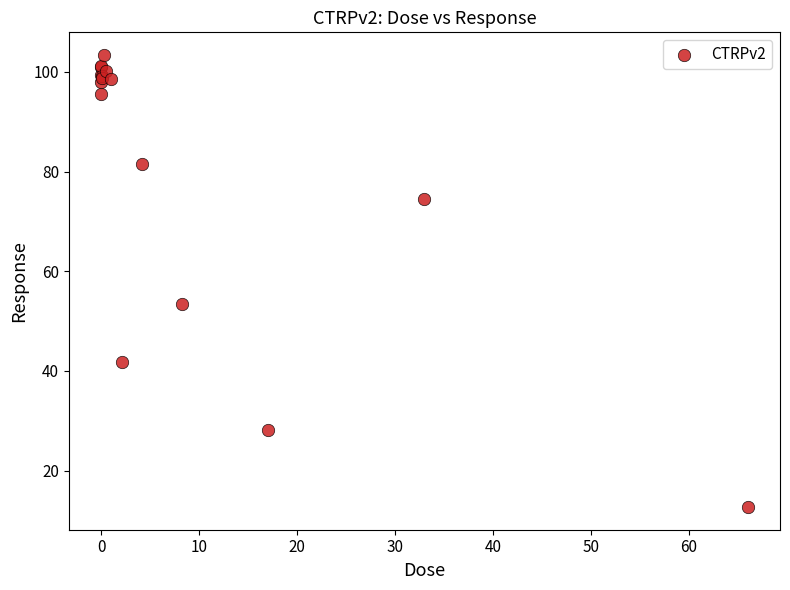

What Y value in the scatter plot is closest to 58?

53.5